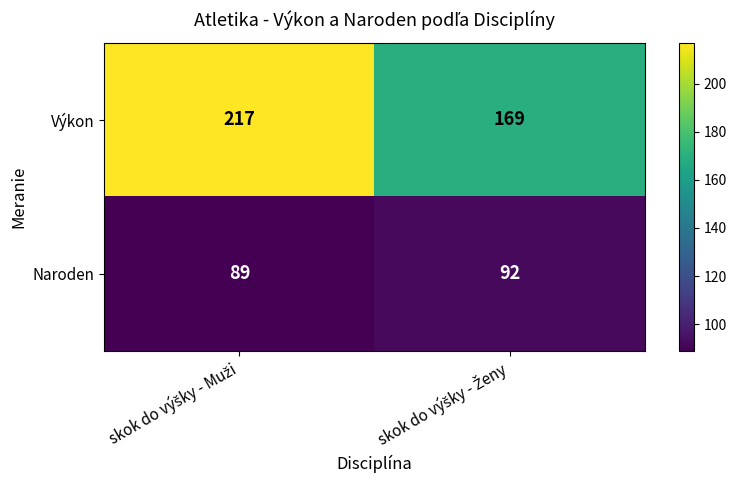

Rank the series by their maximum value, from lowest to highest.

Naroden, Výkon